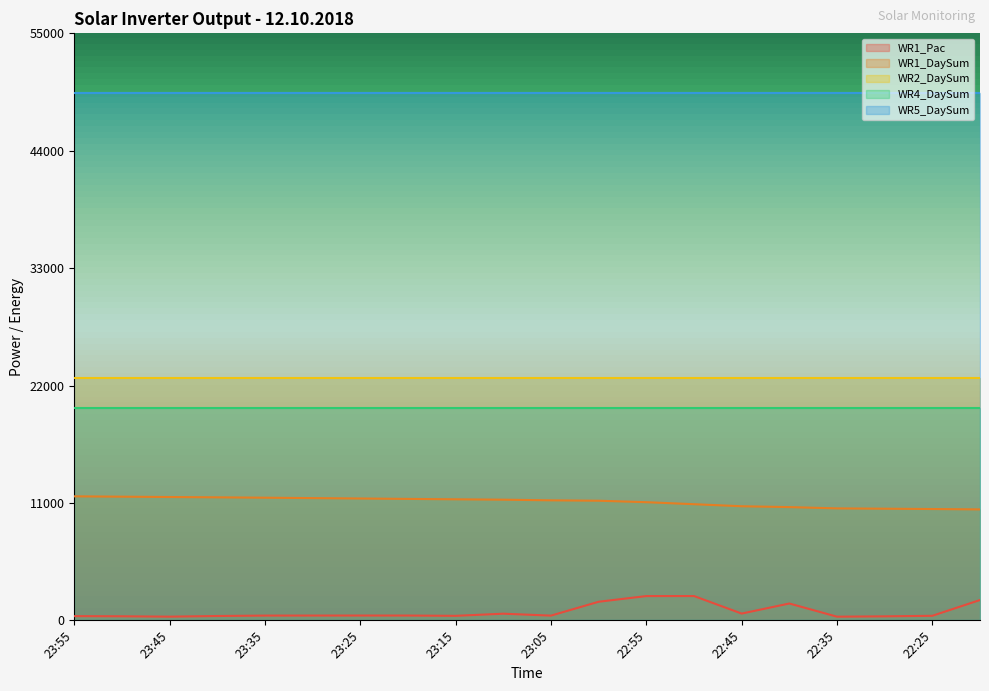

Reading left to right, list all the values displayed in this chart.

WR1_Pac: 23:55=395	23:50=380	23:45=345	23:40=407	23:35=445	23:30=448	23:25=450	23:20=449	23:15=422	23:10=623	23:05=442	23:00=1742	22:55=2274	22:50=2277	22:45=634	22:40=1578	22:35=343	22:30=375	22:25=426	22:20=1904
WR1_DaySum: 23:55=11620	23:50=11587	23:45=11555	23:40=11525	23:35=11491	23:30=11453	23:25=11416	23:20=11378	23:15=11341	23:10=11305	23:05=11245	23:00=11208	22:55=11070	22:50=10881	22:45=10690	22:40=10610	22:35=10490	22:30=10461	22:25=10430	22:20=10394
WR2_DaySum: 23:55=22711	23:50=22711	23:45=22711	23:40=22711	23:35=22711	23:30=22711	23:25=22711	23:20=22711	23:15=22711	23:10=22711	23:05=22711	23:00=22711	22:55=22711	22:50=22711	22:45=22711	22:40=22711	22:35=22711	22:30=22711	22:25=22711	22:20=22711
WR4_DaySum: 23:55=19938	23:50=19938	23:45=19938	23:40=19938	23:35=19938	23:30=19938	23:25=19938	23:20=19938	23:15=19938	23:10=19938	23:05=19938	23:00=19938	22:55=19938	22:50=19938	22:45=19938	22:40=19938	22:35=19938	22:30=19938	22:25=19938	22:20=19938
WR5_DaySum: 23:55=49450	23:50=49450	23:45=49450	23:40=49450	23:35=49450	23:30=49450	23:25=49450	23:20=49450	23:15=49450	23:10=49450	23:05=49450	23:00=49450	22:55=49450	22:50=49450	22:45=49450	22:40=49450	22:35=49450	22:30=49450	22:25=49450	22:20=49450